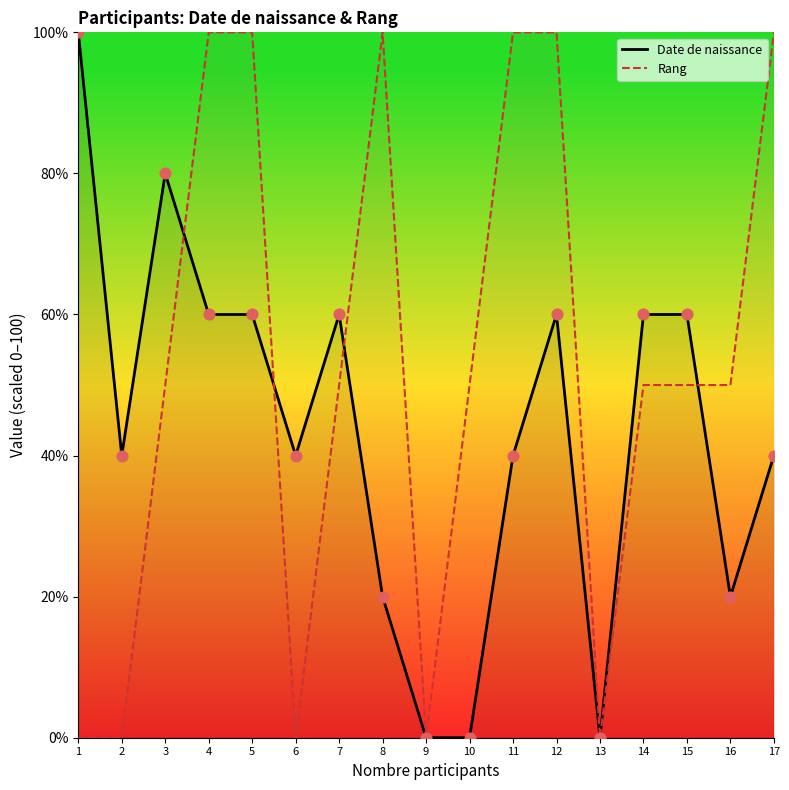

At which category is the sum across all series the highest?

4